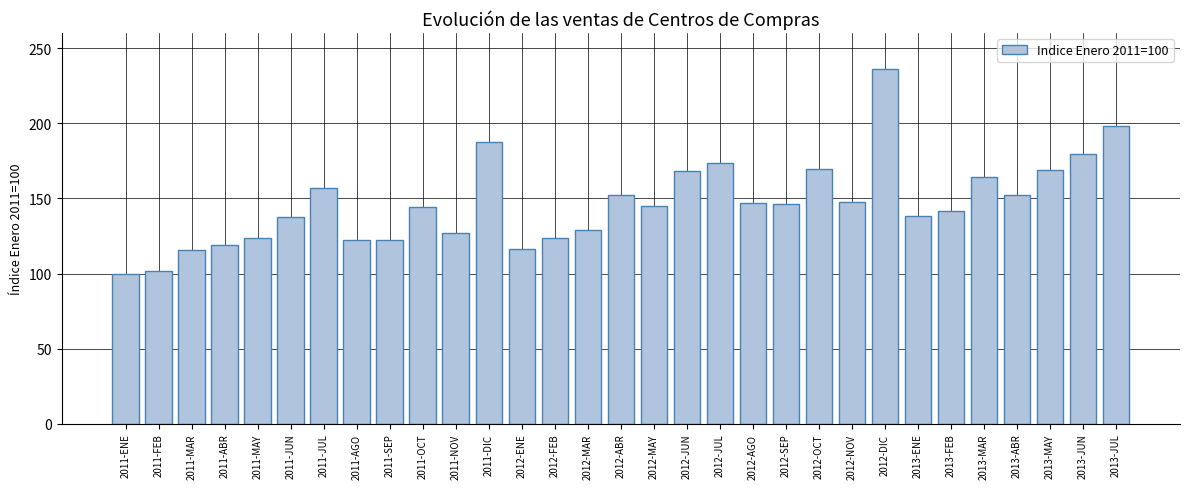

What is the greatest value displayed?

235.7